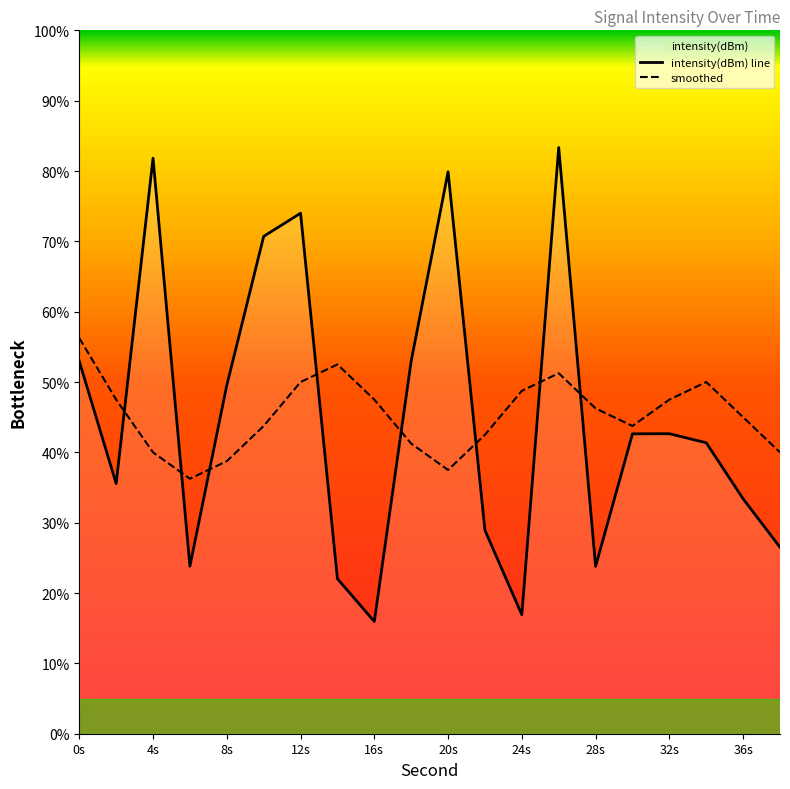

Which category has the lowest value in the intensity(dBm) line series?

16s